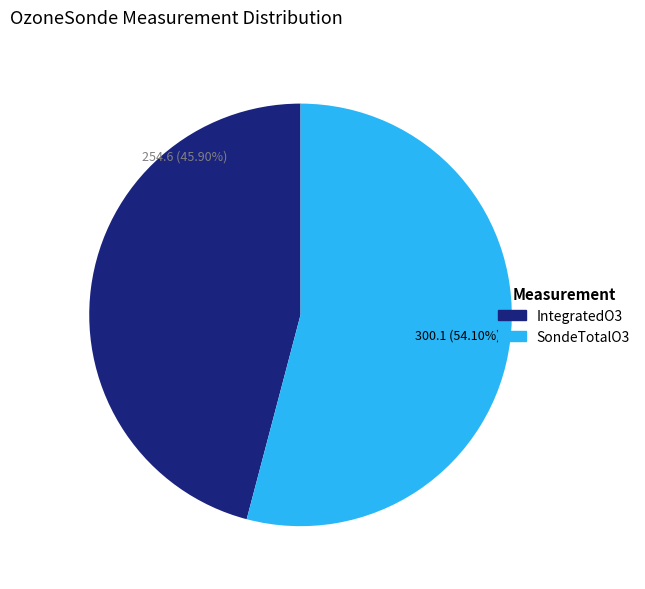

Count the number of slices in the pie.

2